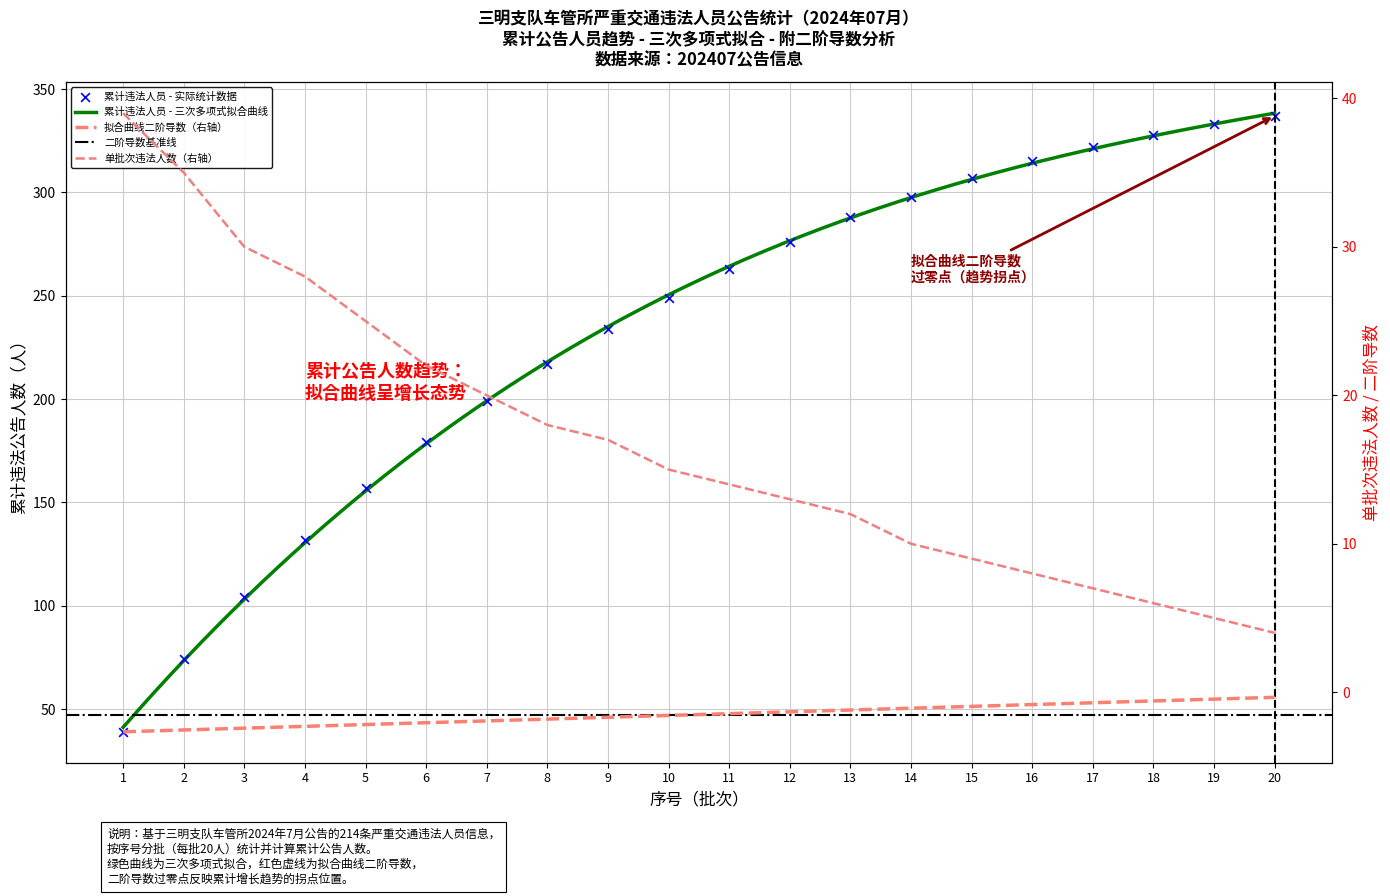

What is the change in value from 11 to 14?

-4